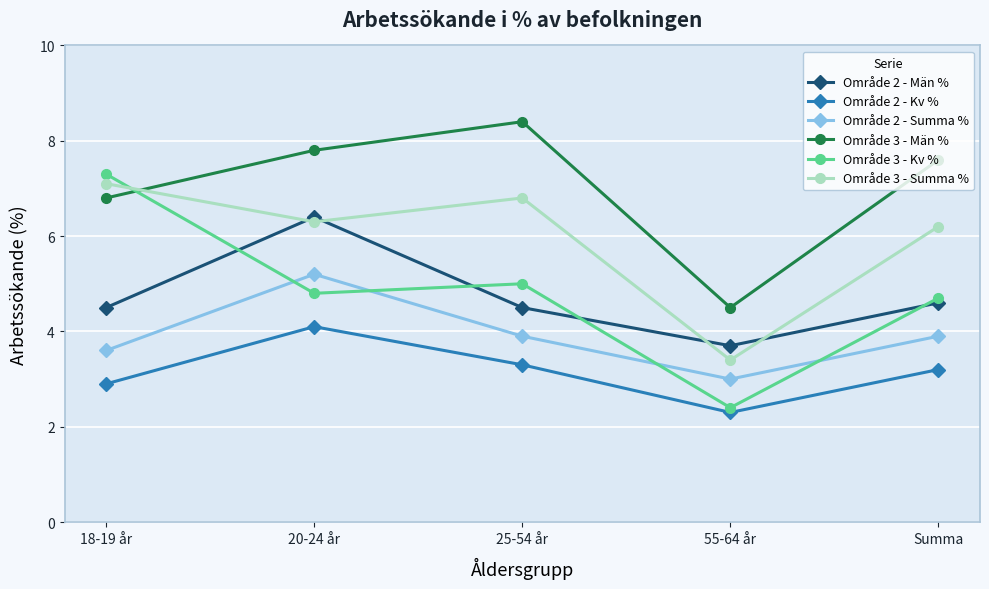

Is it true that Område 3 - Summa % equals 9.7 at 20-24 år?

False